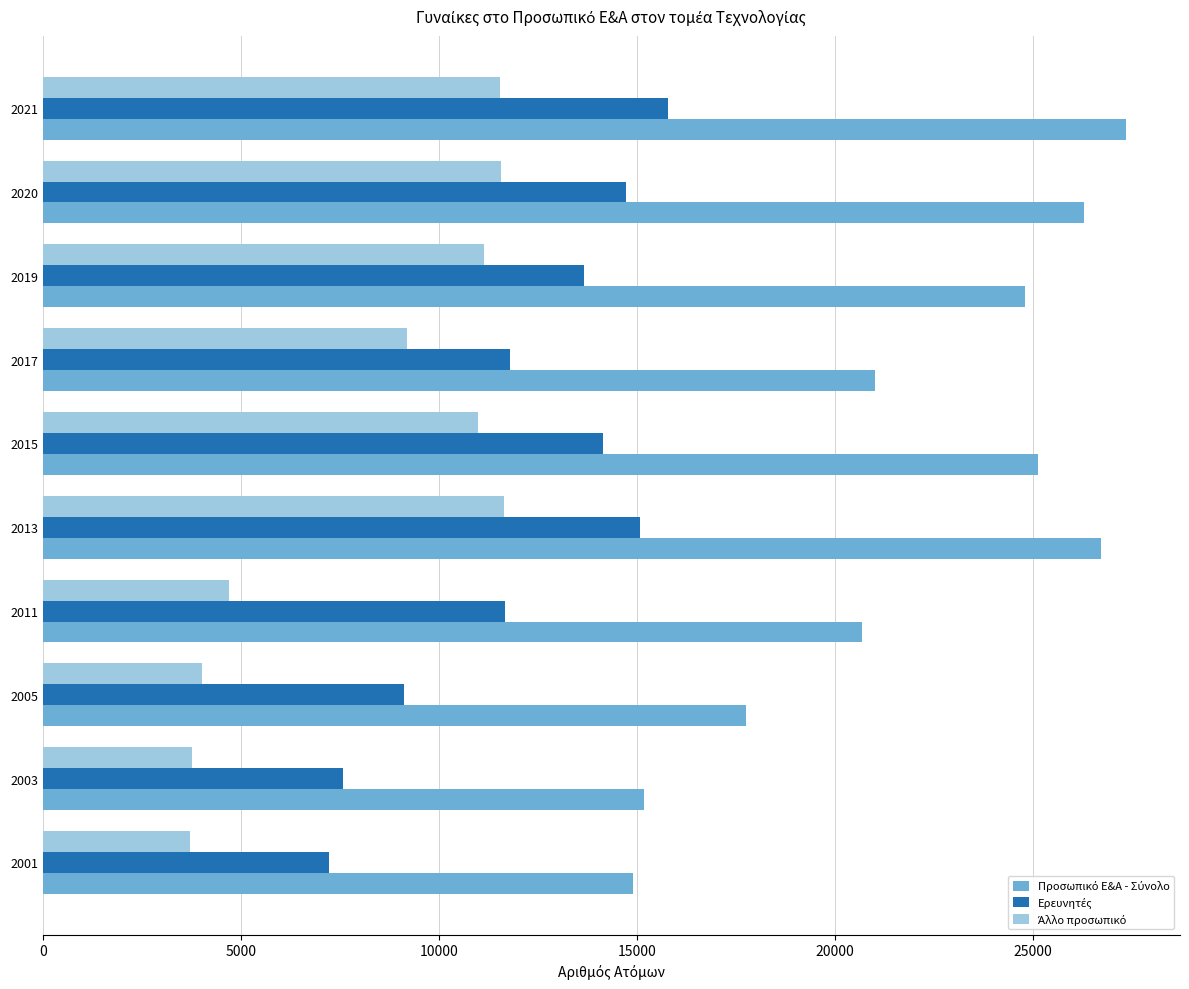

What is the total value across all series at 2015?

50236